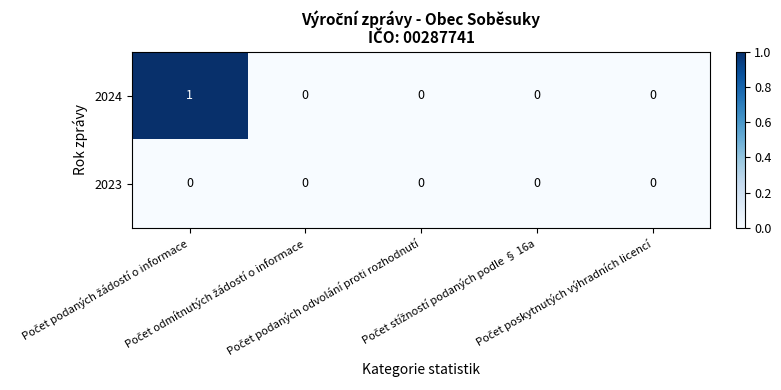

Which series has the largest range (max minus min)?

2024